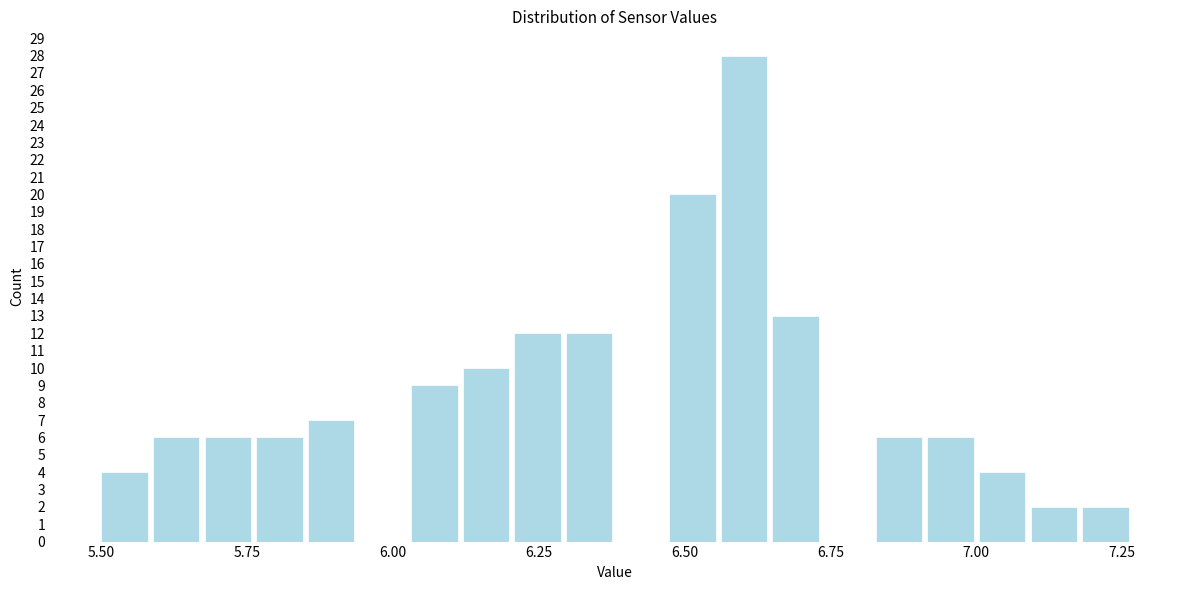

Around what value on the x-axis is the tallest bar? Give the approximate position of its centre, as read against the axis.

6.60